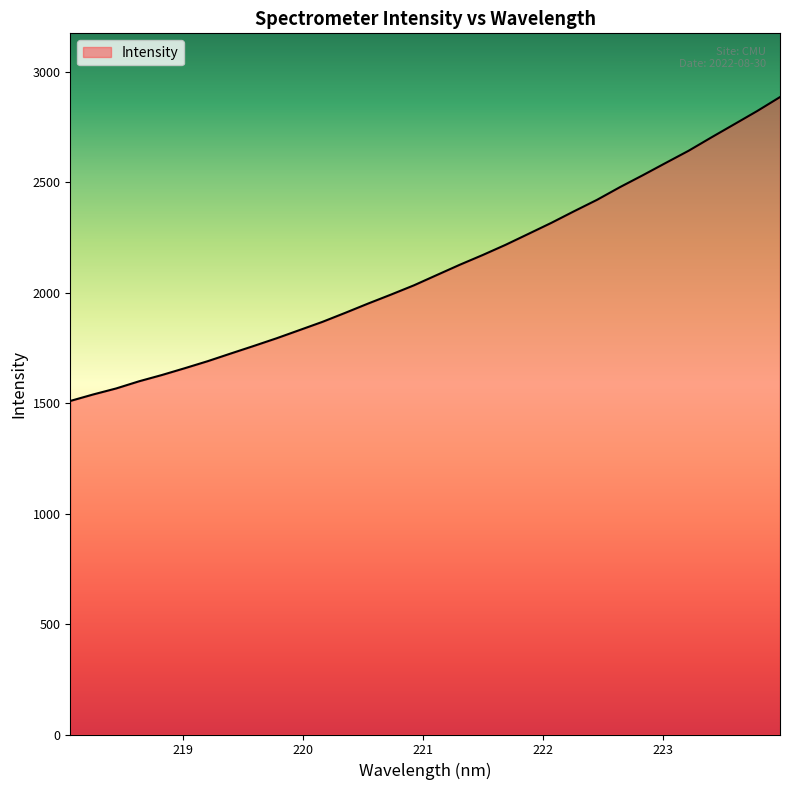

What is the difference between the second highest and minimum values?

1312.8